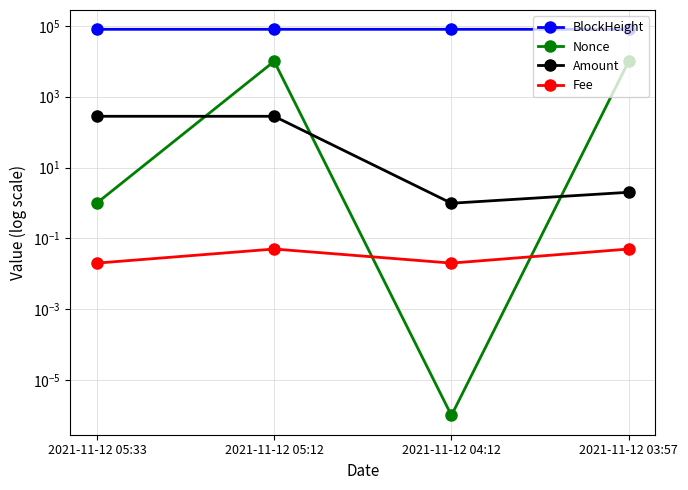

True or false: BlockHeight and Fee cross at least once.

False